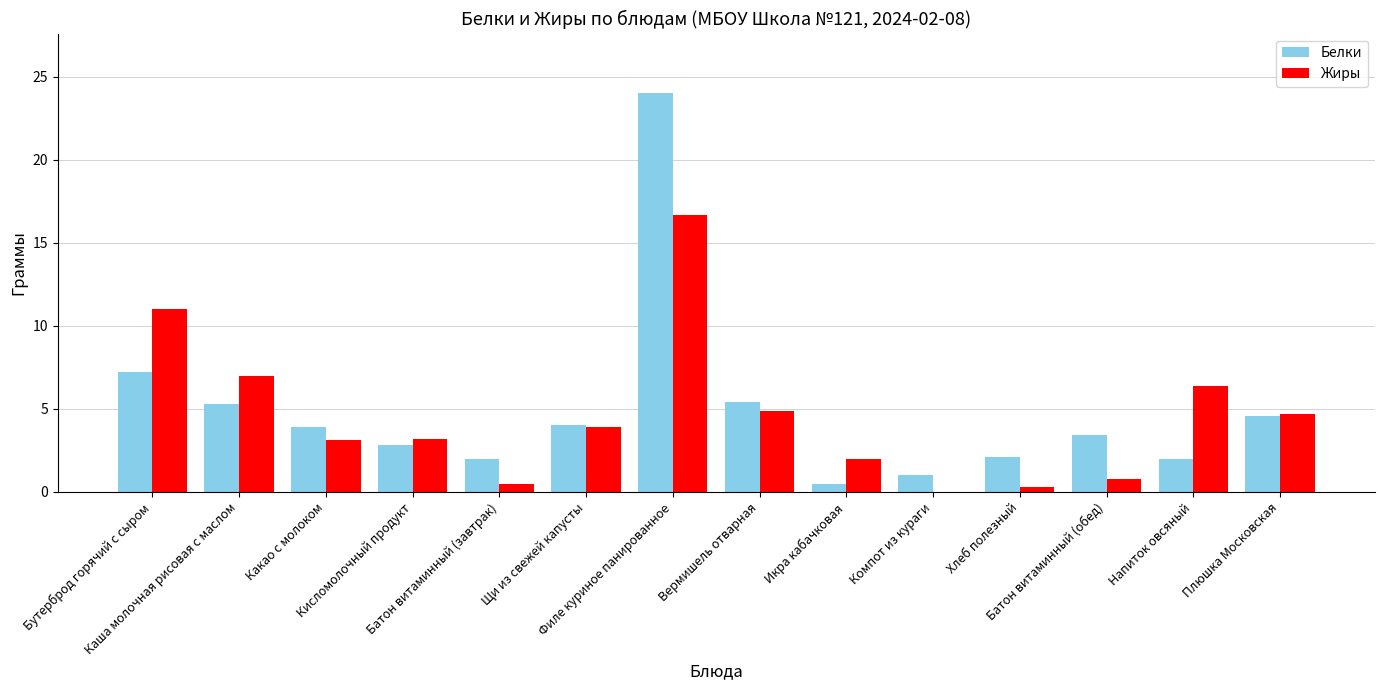

What is the maximum value shown in the chart?

24.0